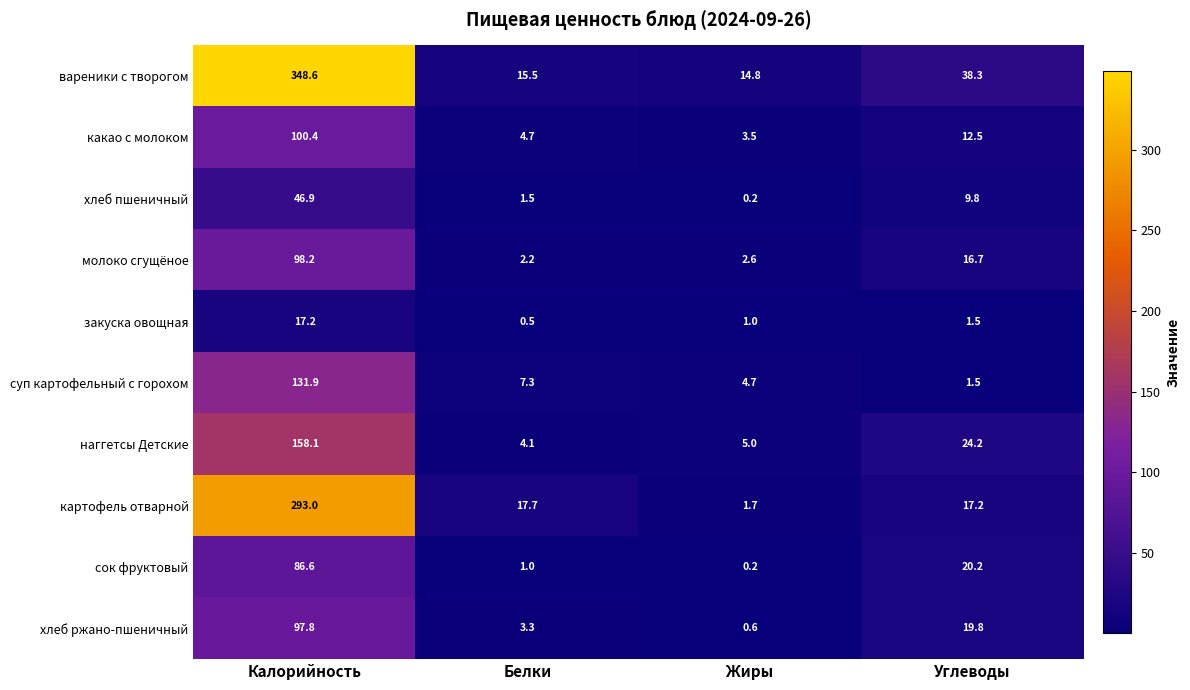

What is the sum of all суп картофельный с горохом values?

145.4